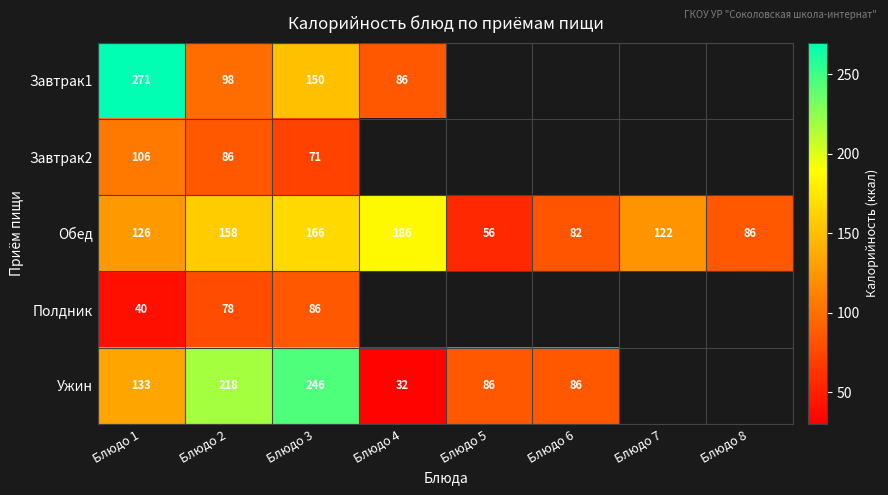

True or false: Обед has a value of 86.0 at Блюдо 8.

True